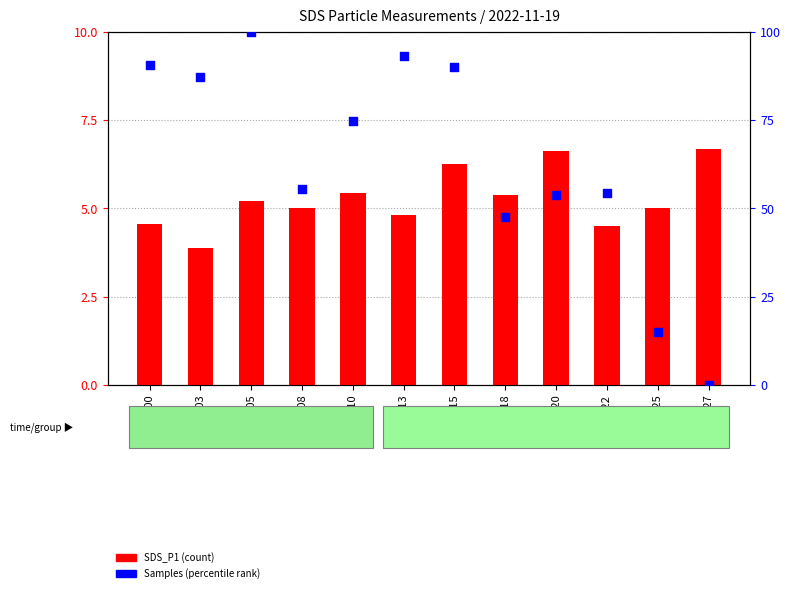

What is the total value across all series at 00:13?

98.0